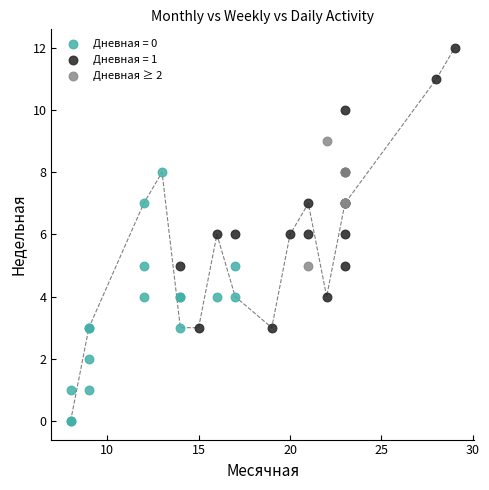

Which series contains the lowest Y value?

Дневная = 0